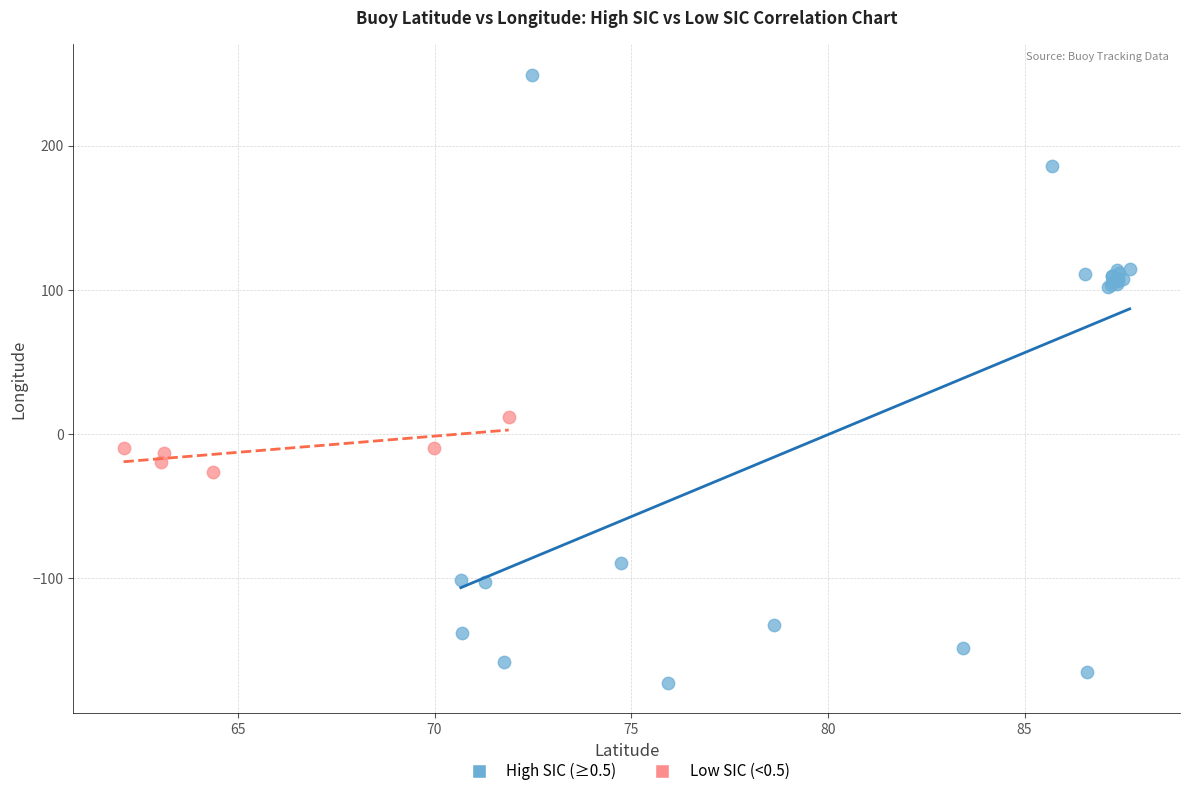

Which series has the largest Y range (max minus min)?

High SIC (≥0.5)